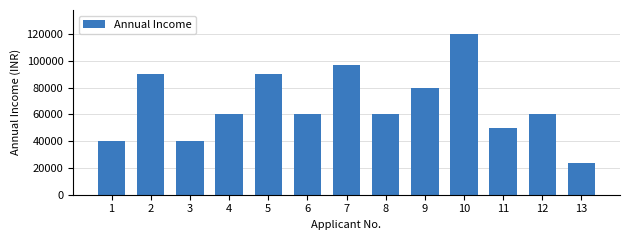

What is the sum of the values at 2 and 7?

187000